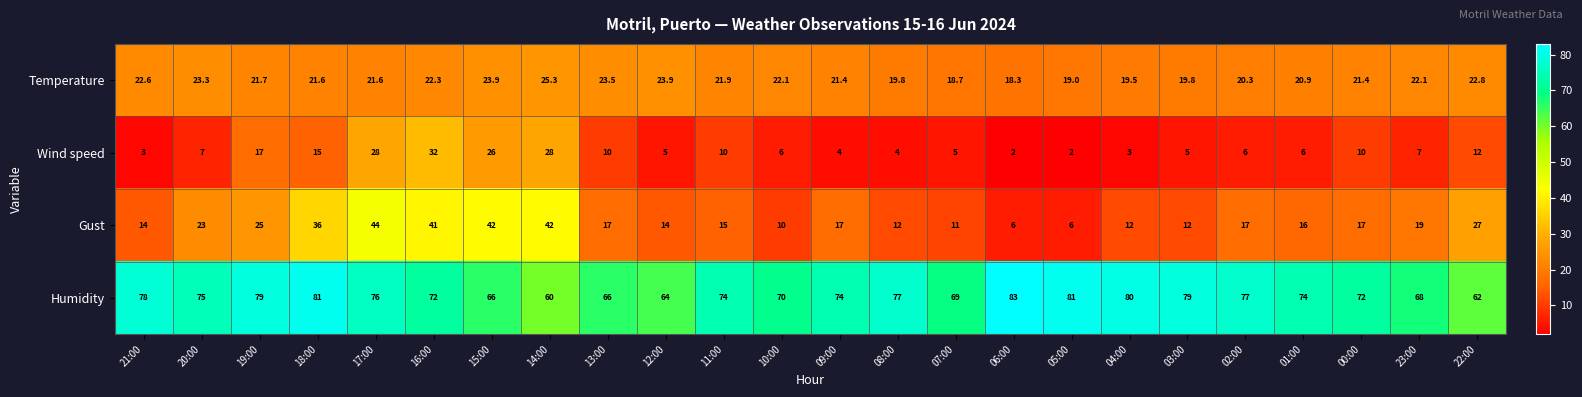

At which category does the chart reach its peak across all series?

06:00